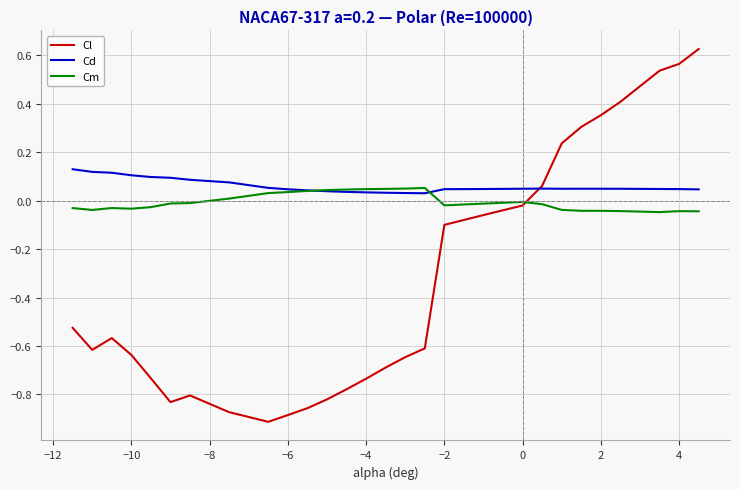

Rank the series by their average value, from lowest to highest.

Cl, Cm, Cd